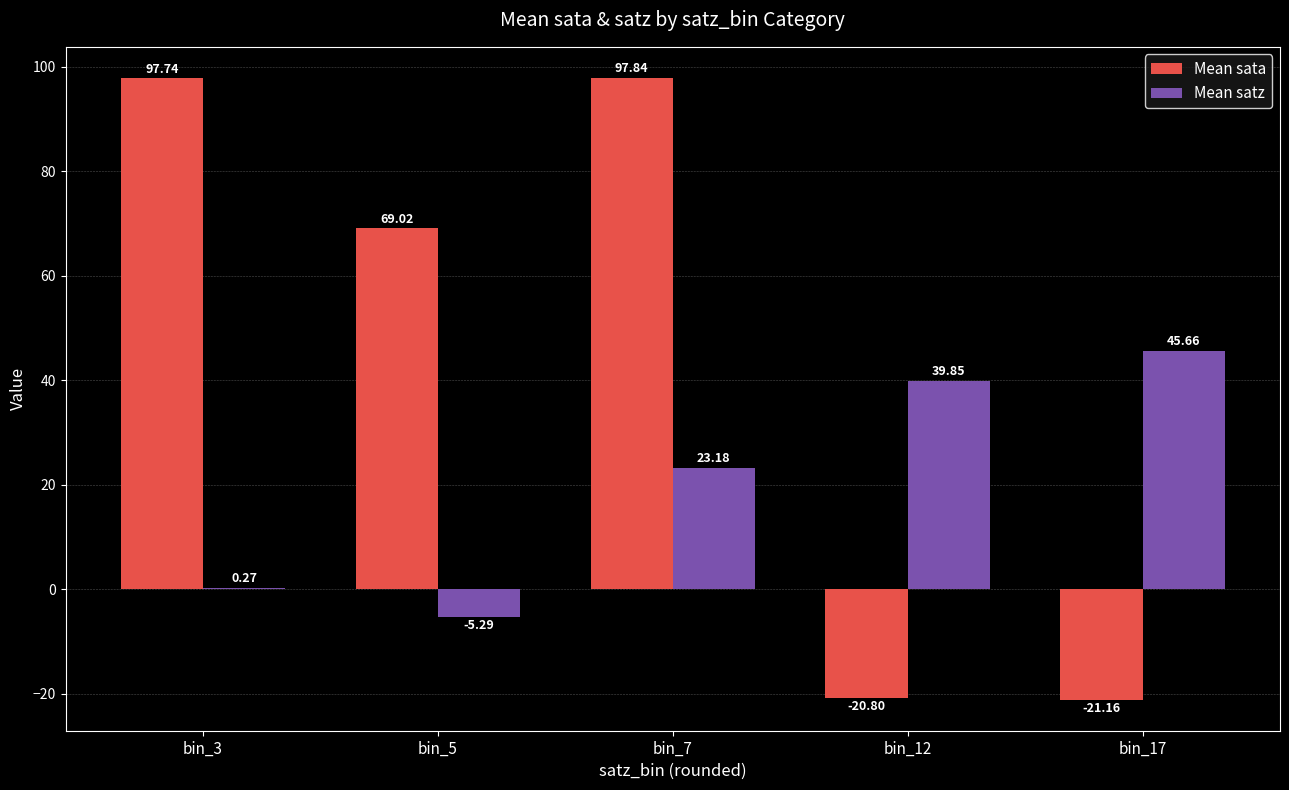

Which series has the largest total across all categories?

Mean sata